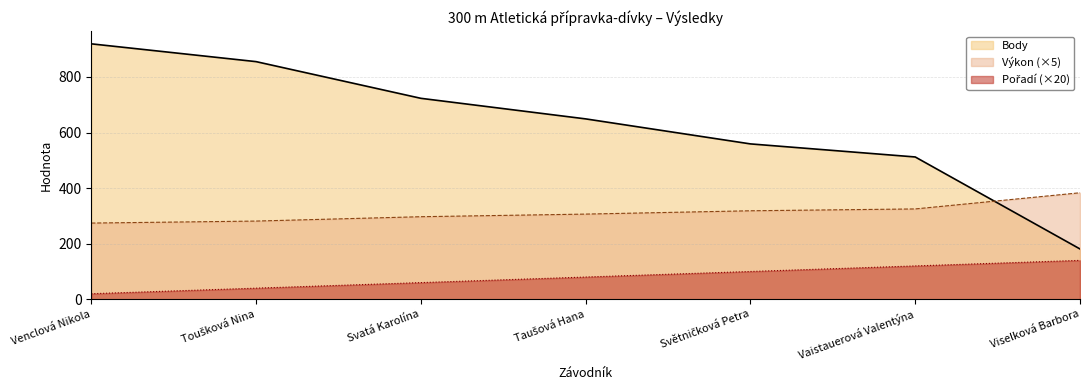

True or false: Body and Pořadí cross at least once.

False